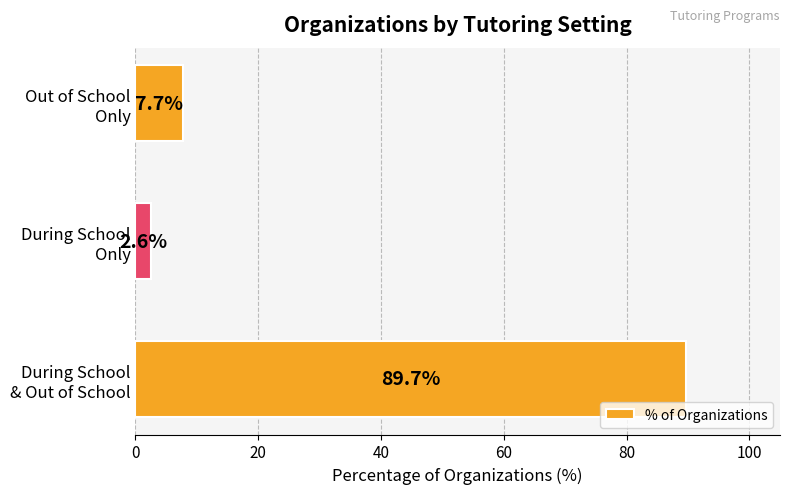

What is the average value?

33.3